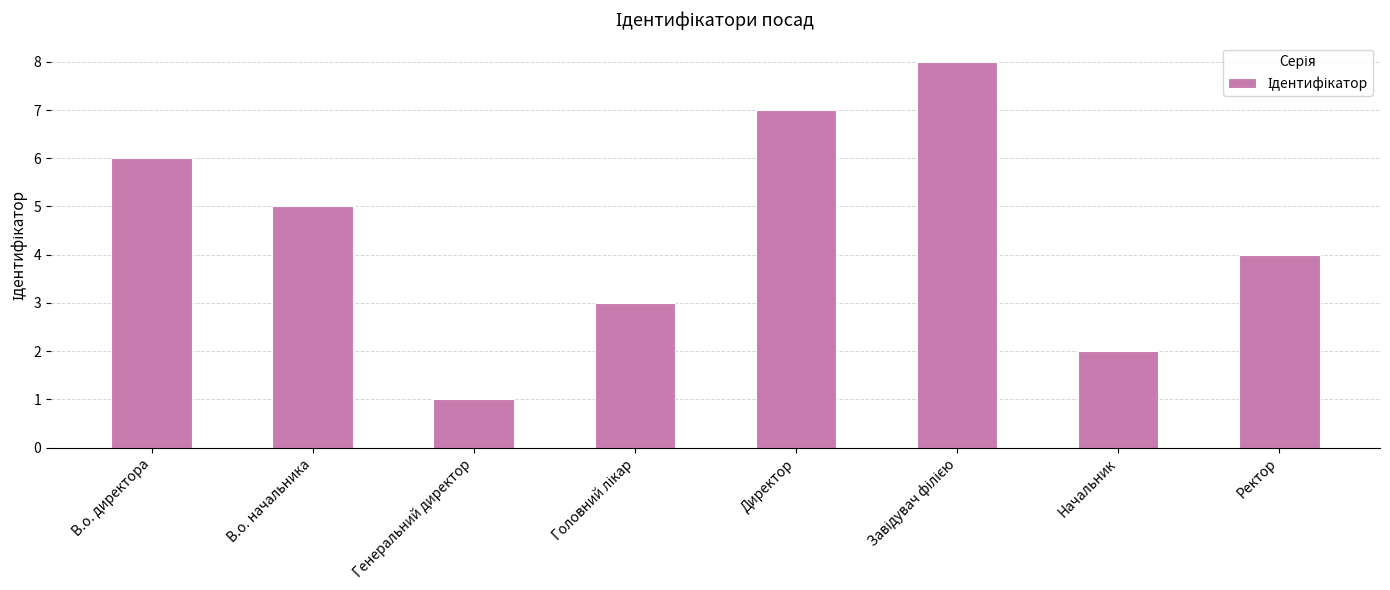

What position from the right is В.о. начальника?

7